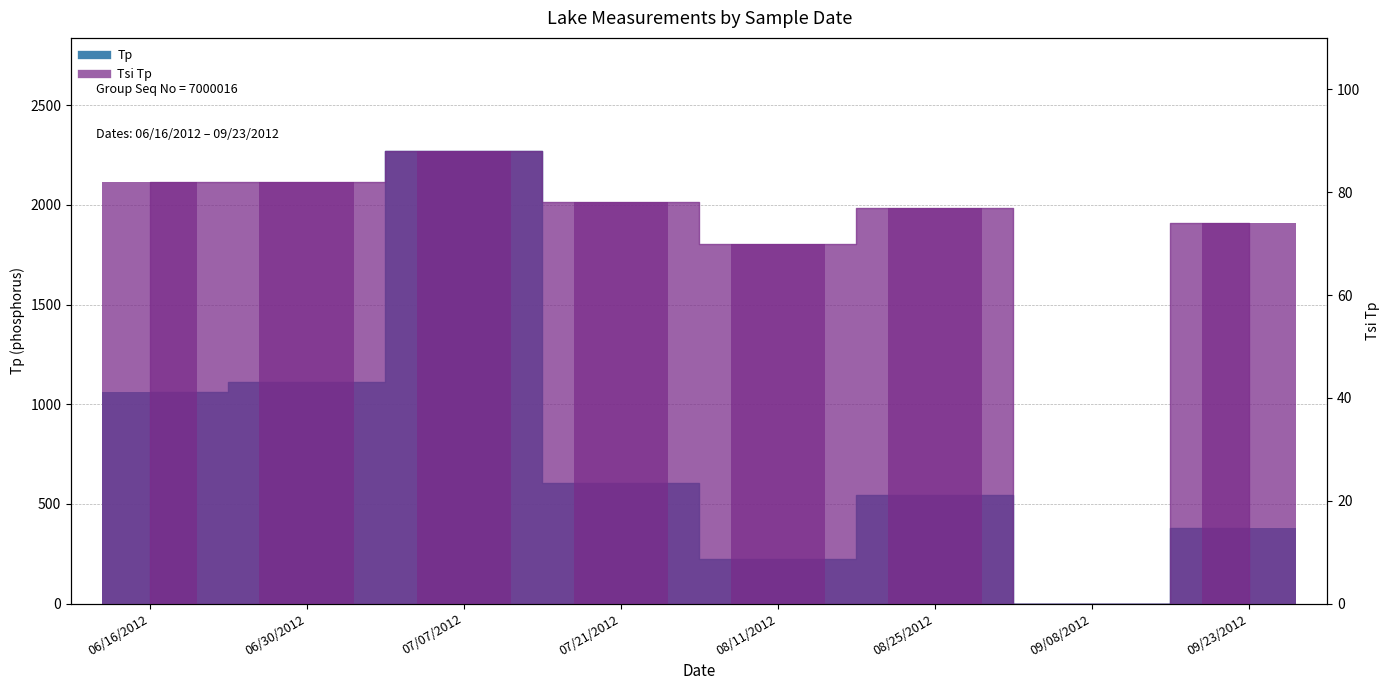

Rank the series by their maximum value, from highest to lowest.

Tp, Tsi Tp